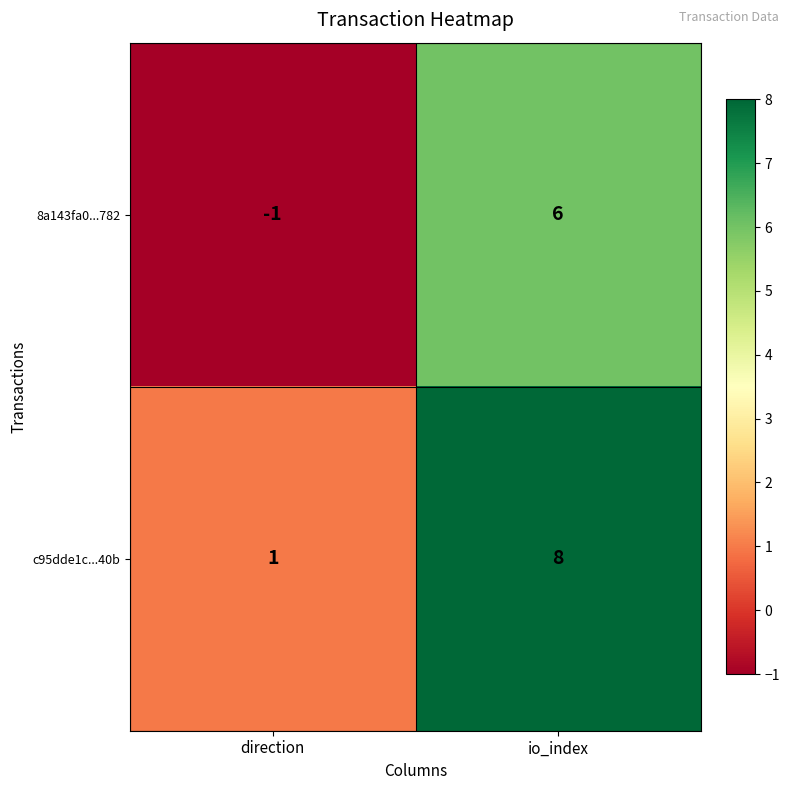

Where is 8a143fa0...782 nearest to the value 2?

direction